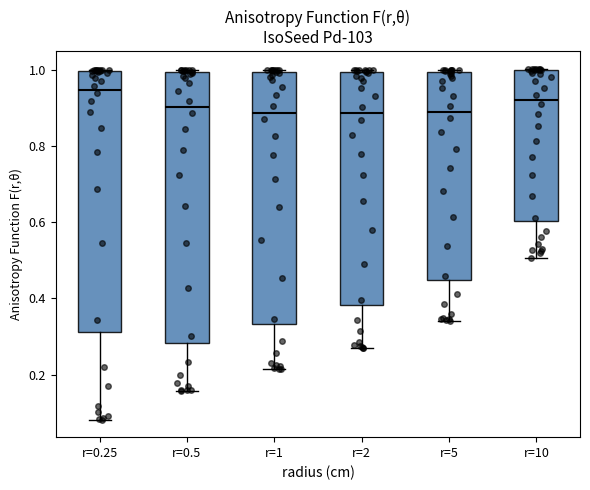

Reading left to right, transcribe this box plot: for each box, give where its median line is, the range the box spans, and where its two whiskers end, as read against the y-axis. The values are not printed on the chart, so give them approximately, as read against the axis.

r=0.25: median 0.94, box 0.32 to 1.00, whiskers 0.08 to 1.00
r=0.5: median 0.90, box 0.28 to 1.00, whiskers 0.16 to 1.00
r=1: median 0.88, box 0.34 to 1.00, whiskers 0.22 to 1.00
r=2: median 0.88, box 0.38 to 1.00, whiskers 0.26 to 1.00
r=5: median 0.88, box 0.44 to 1.00, whiskers 0.34 to 1.00 (just above the box's upper edge)
r=10: median 0.92, box 0.60 to 1.00, whiskers 0.50 to 1.00